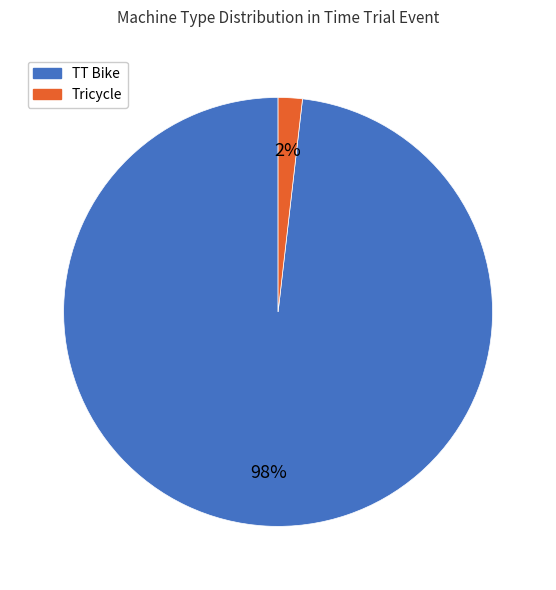

Is the sum of TT Bike and Tricycle greater than half?

Yes